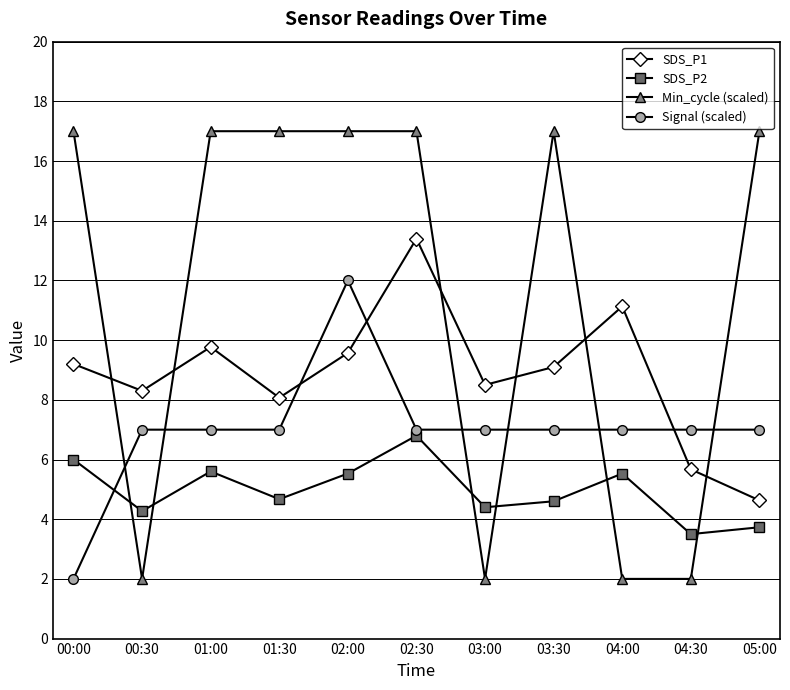

Is the value of SDS_P2 at 02:30 greater than the value of SDS_P1 at 02:30?

No